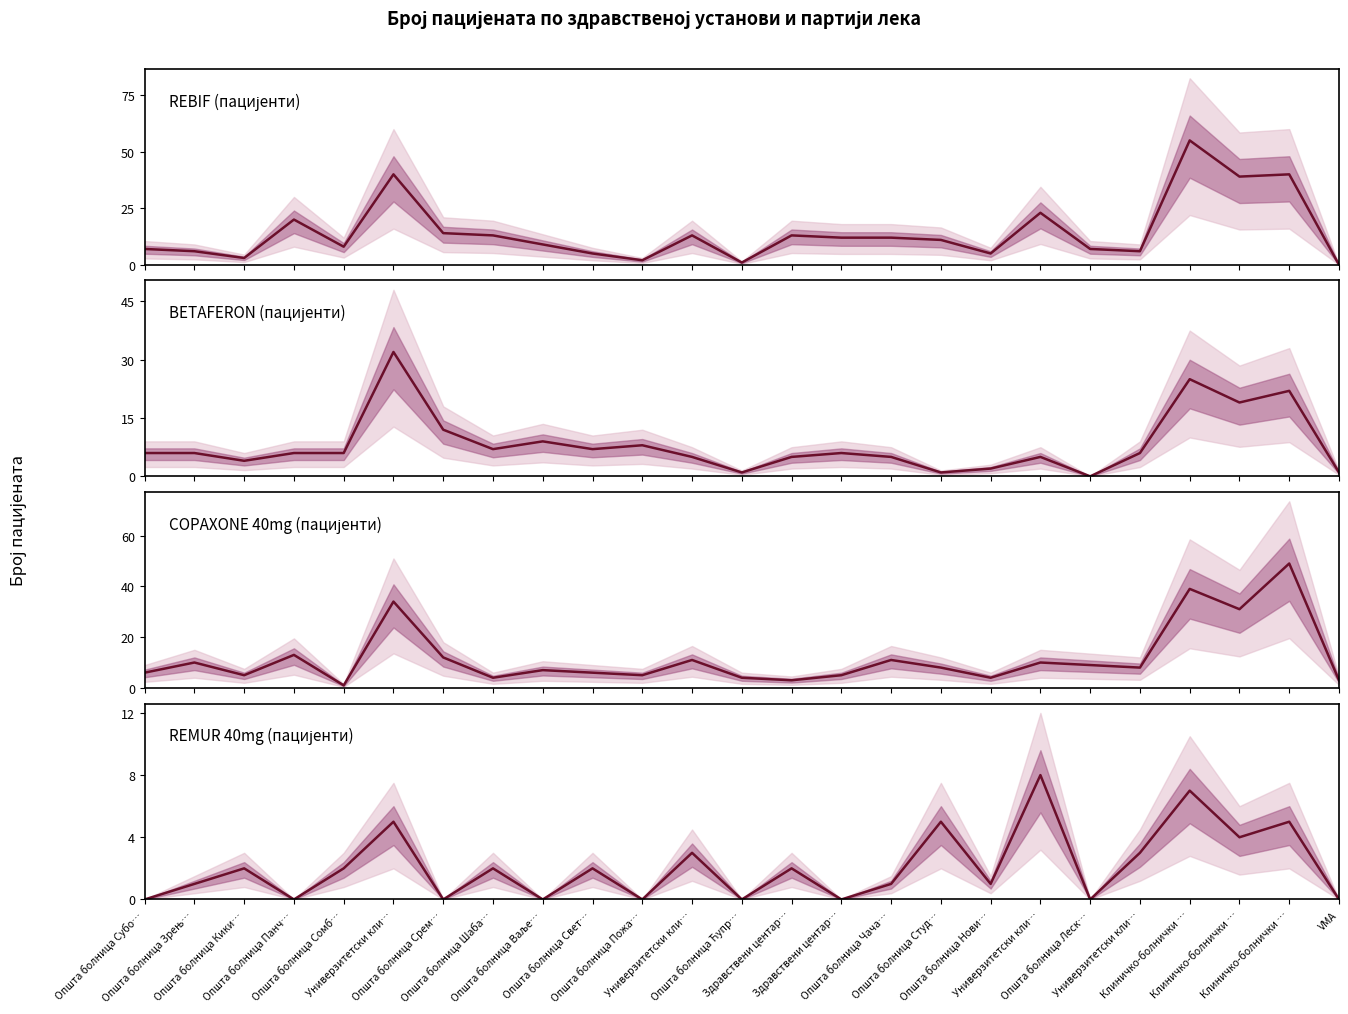

Rank the series by their average value, from lowest to highest.

REMUR 40mg (пацијенти), BETAFERON (пацијенти), COPAXONE 40mg (пацијенти), REBIF (пацијенти)